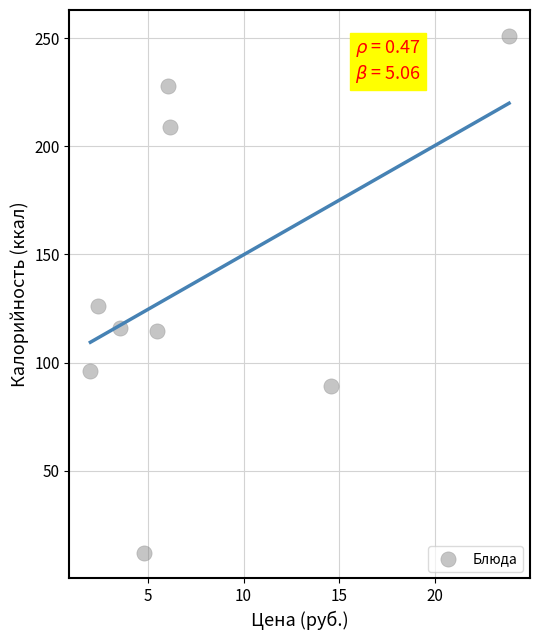

What is the average X value?

7.6